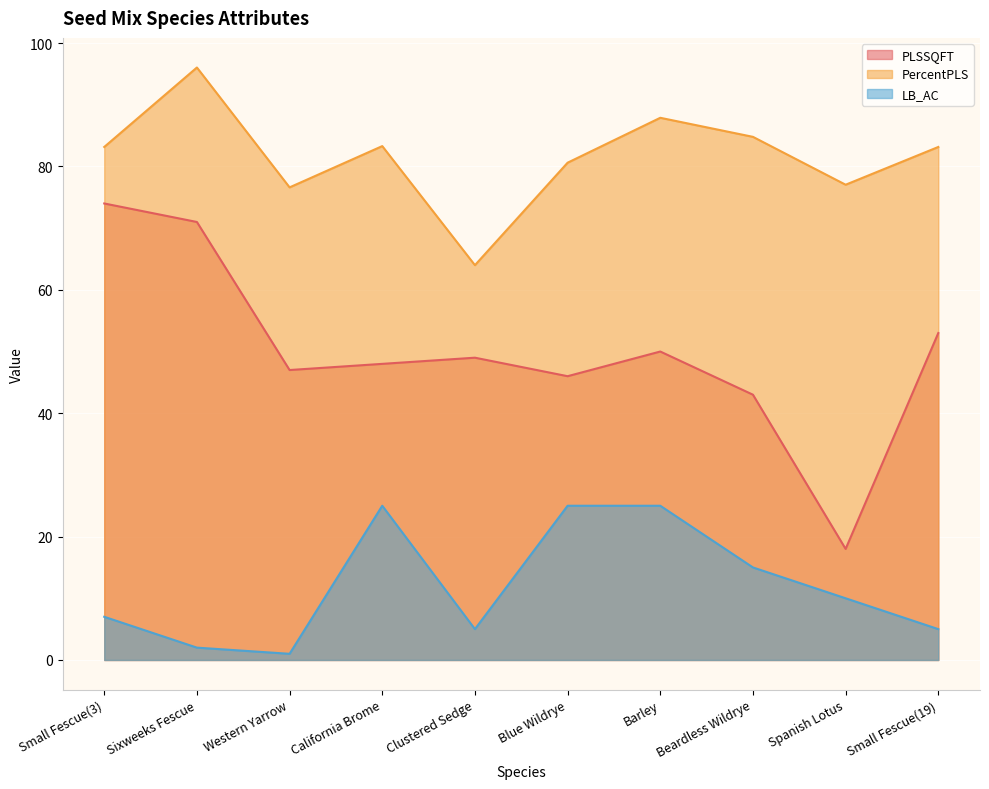

At which label is PLSSQFT closest to 46?

Blue Wildrye